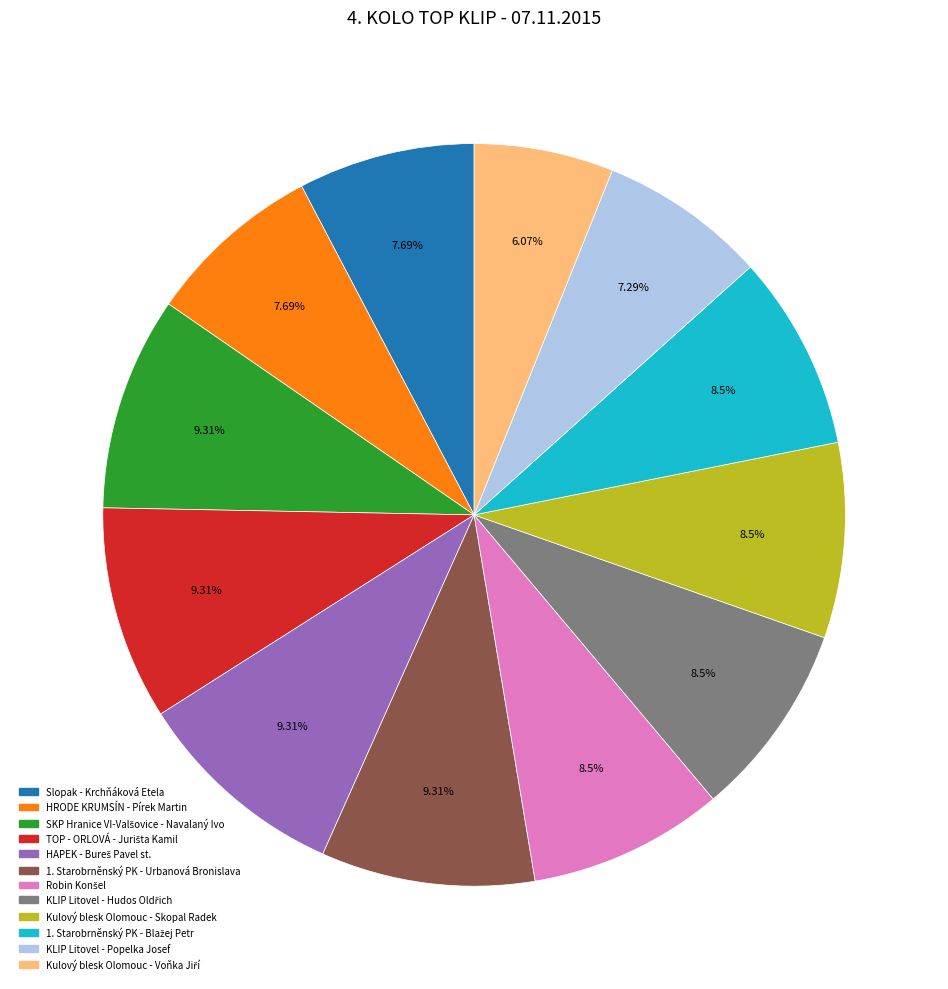

Is there a majority slice in this chart?

No